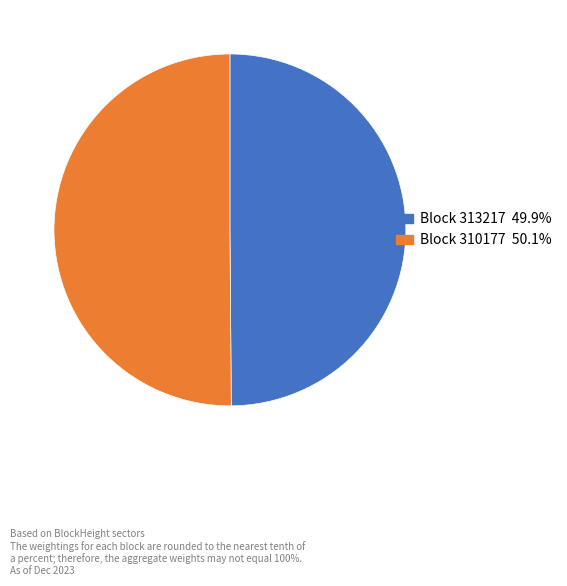

What is the smallest slice in the pie chart?

313217